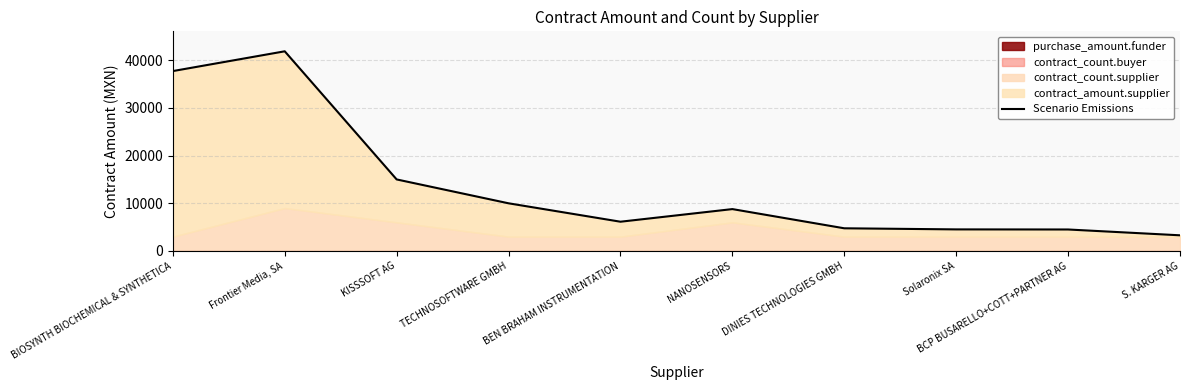

Approximately how many times larger is the value at TECHNOSOFTWARE GMBH compared to S. KARGER AG?

3.0